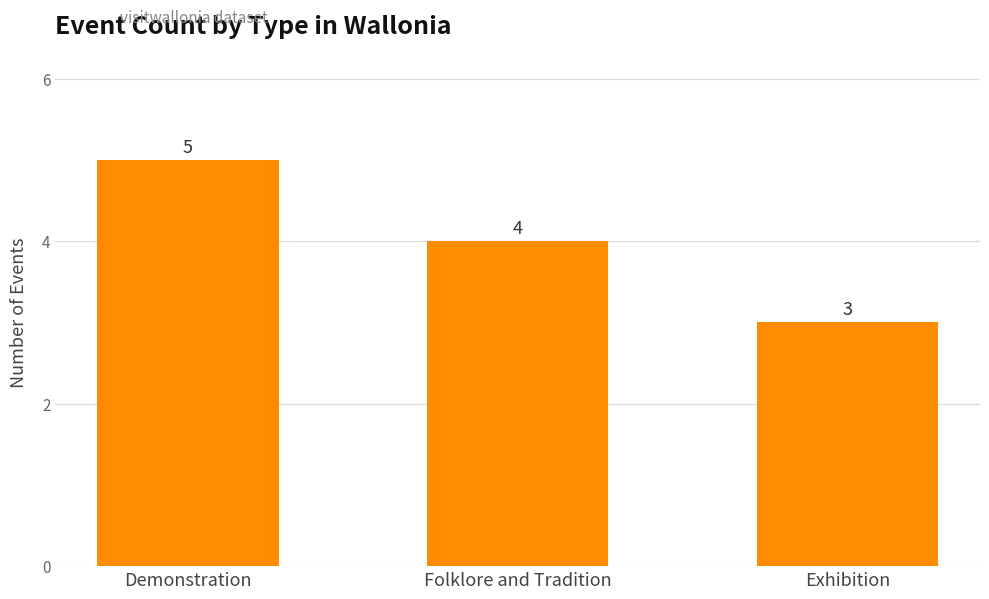

The chart shows a value of 5 at Demonstration. True or false?

True